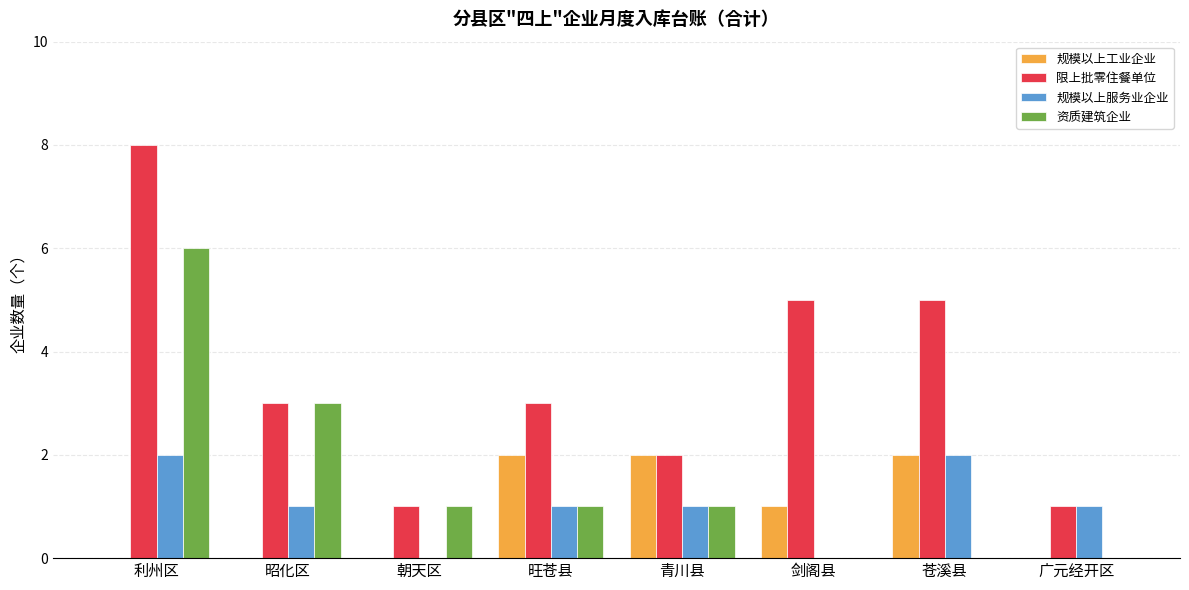

Which label corresponds to the largest value in the chart?

利州区